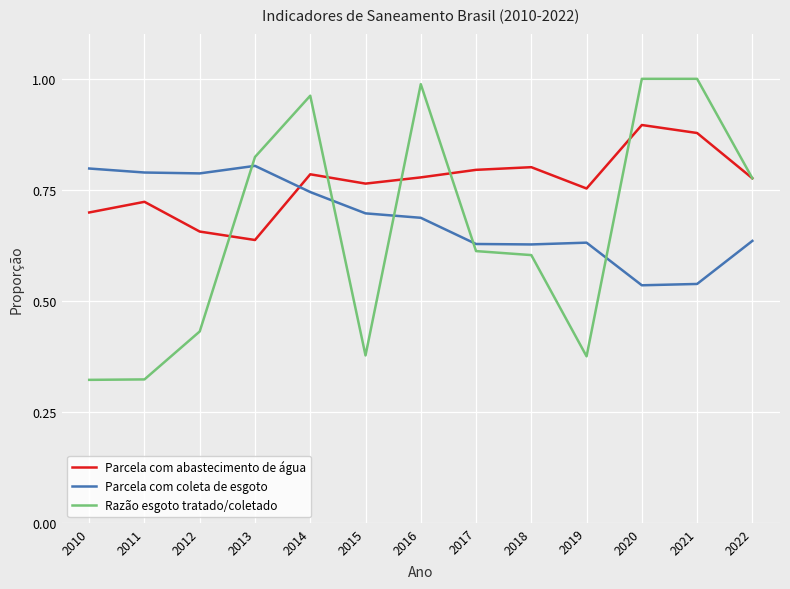

Is the value of Parcela com abastecimento de água at 2021 greater than the value of Razão esgoto tratado/coletado at 2016?

No